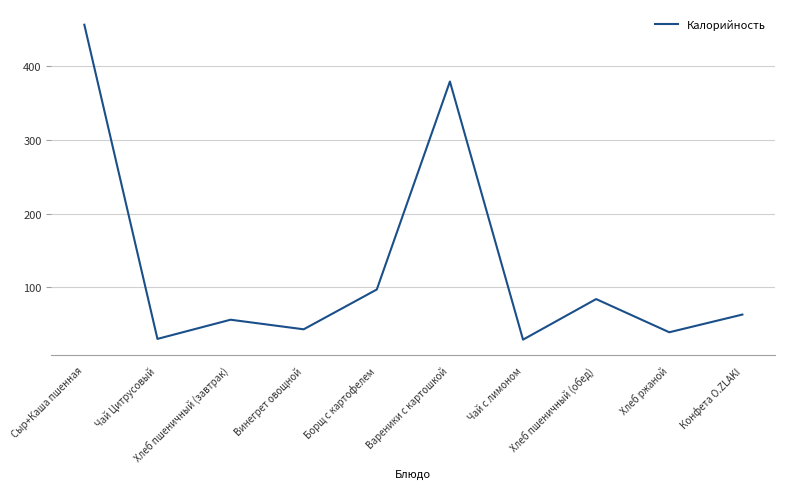

Which category has the highest value across all series?

Сыр+Каша пшенная